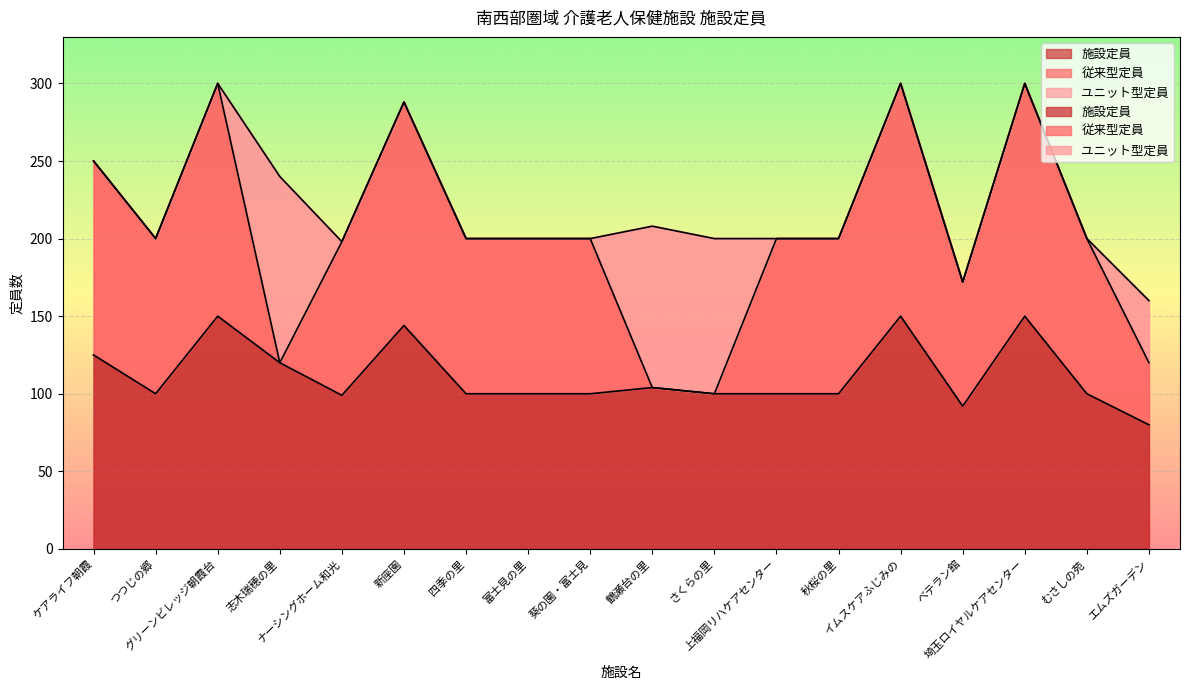

What is the sum of the 従来型定員 values at ベテラン館 and イムスケアふじみの?

230